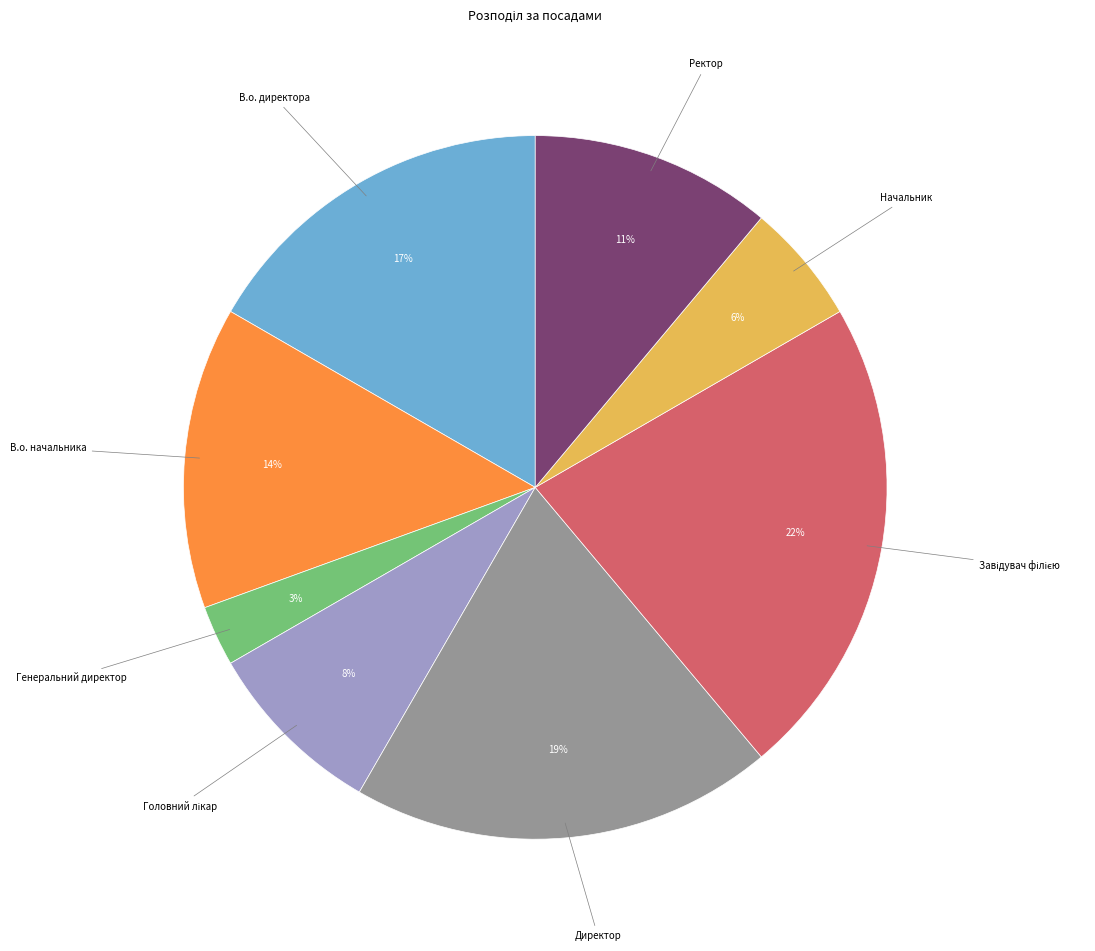

To the nearest percent, what is the difference between the Ректор and В.о. начальника slice percentages?

3%